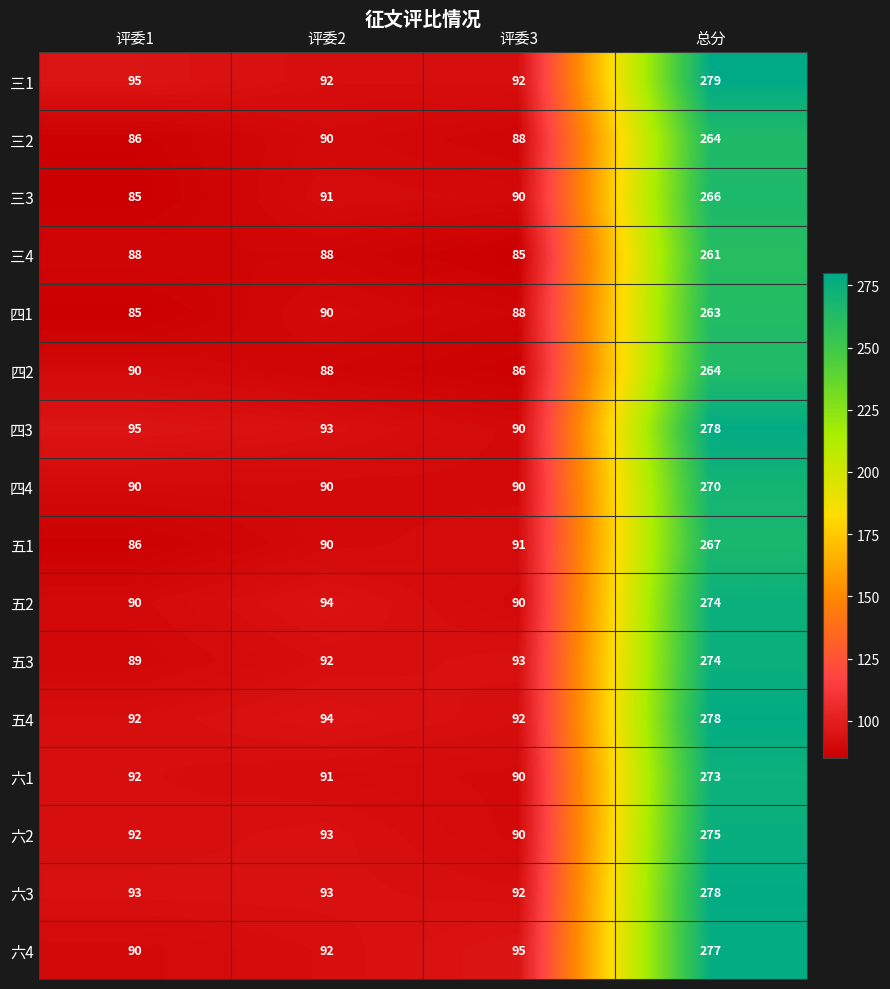

What is the sum of the 六4 values at 评委3 and 评委2?

187